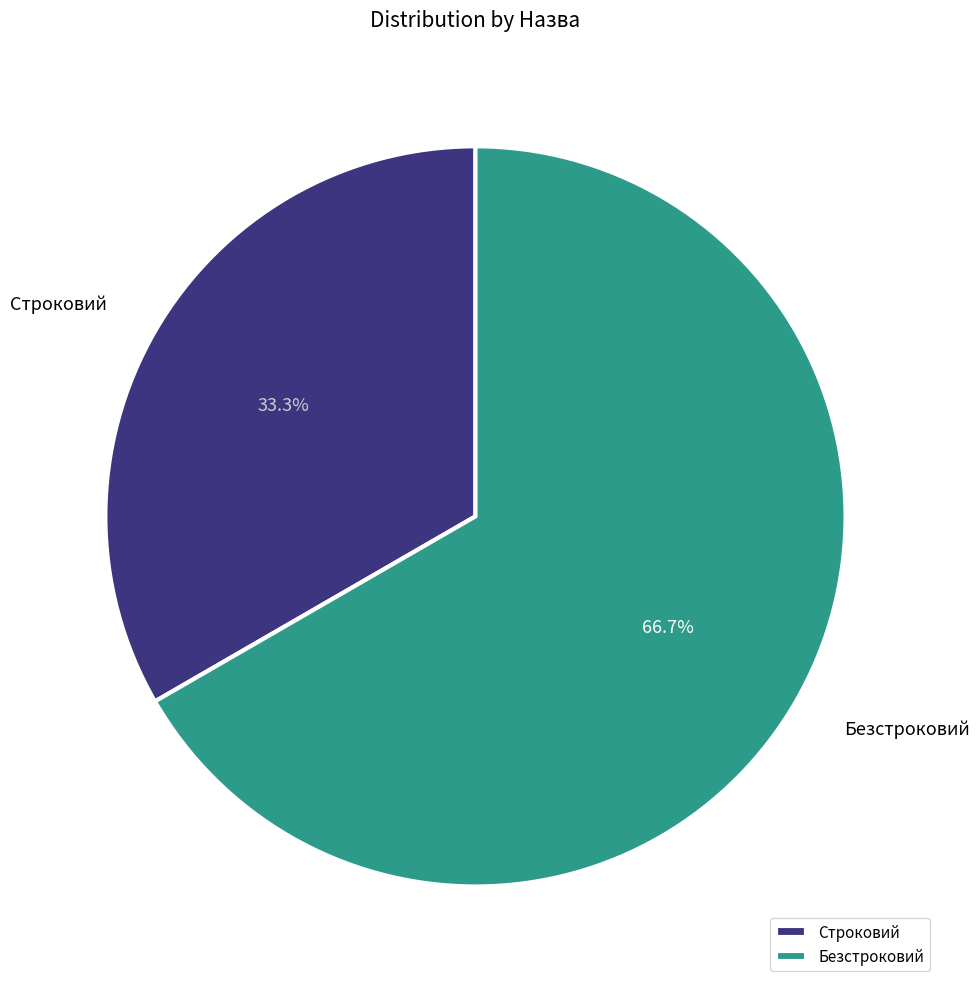

Count the number of slices in the pie.

2